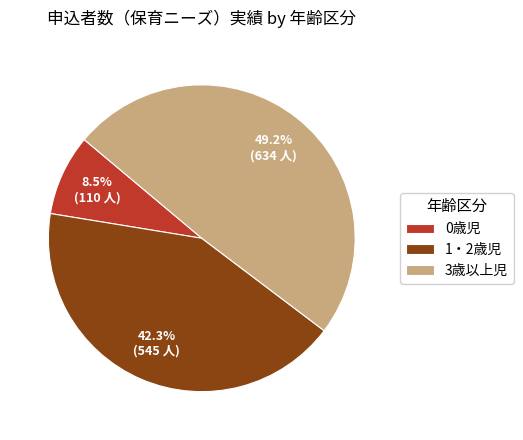

Which has a higher value, 3歳以上児 or 1・2歳児?

3歳以上児